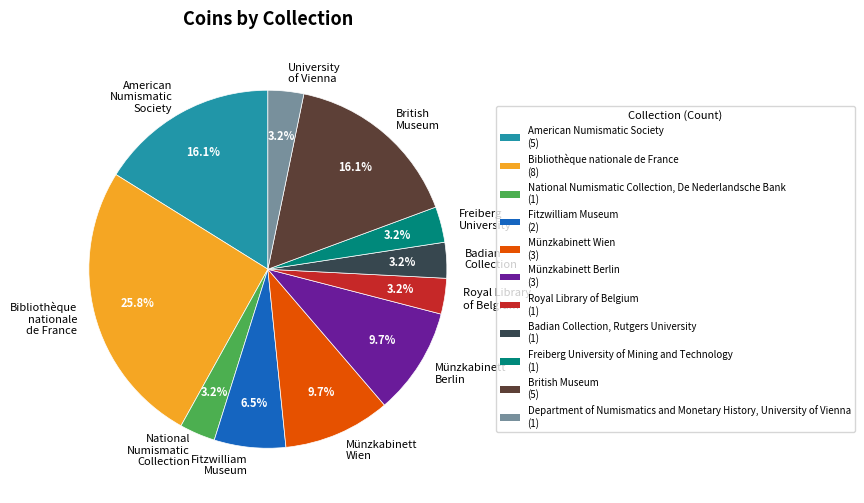

How many slices are in this pie chart?

11